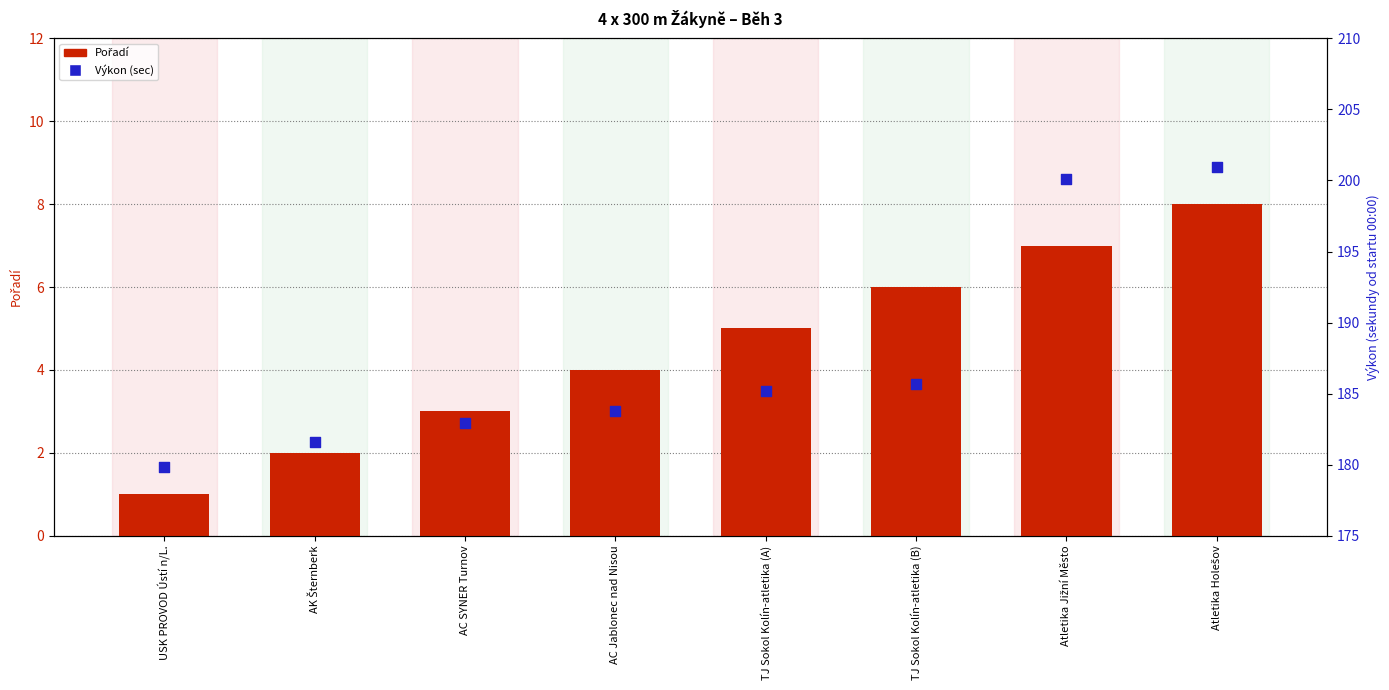

Which series has the largest total across all categories?

Výkon (sekundy)